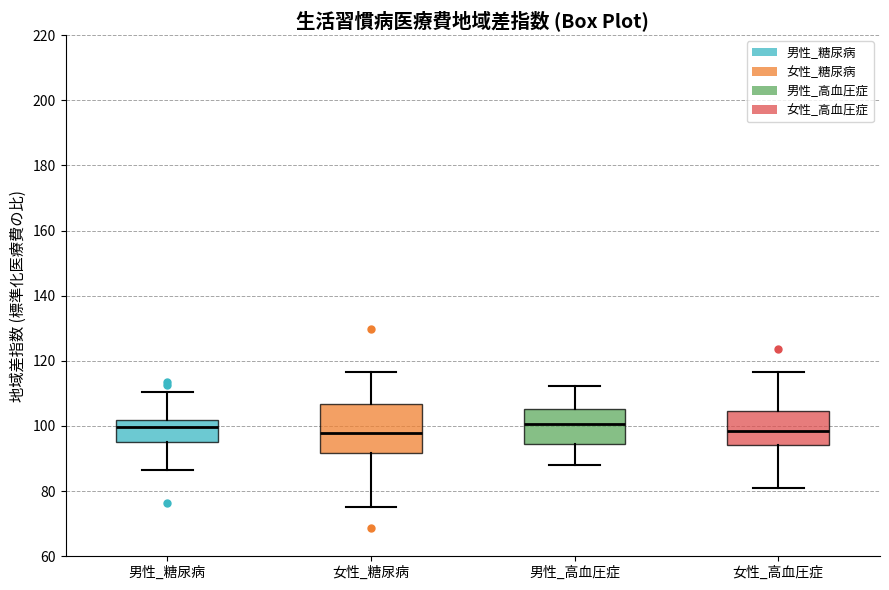

Which box is the tallest, from its lower edge to its upper edge?

女性_糖尿病